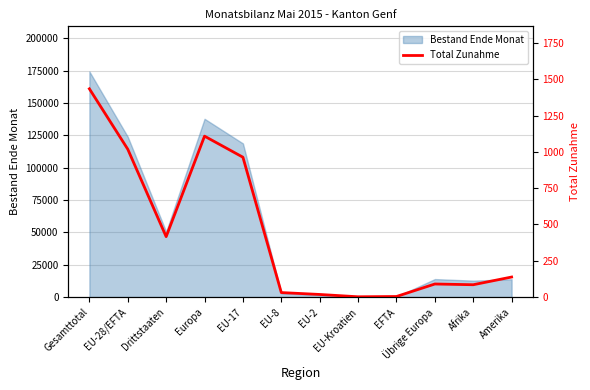

Reading right to left, what are all the values shown in this chart?

138	85	90	4	2	18	31	963	1108	416	1018	1434